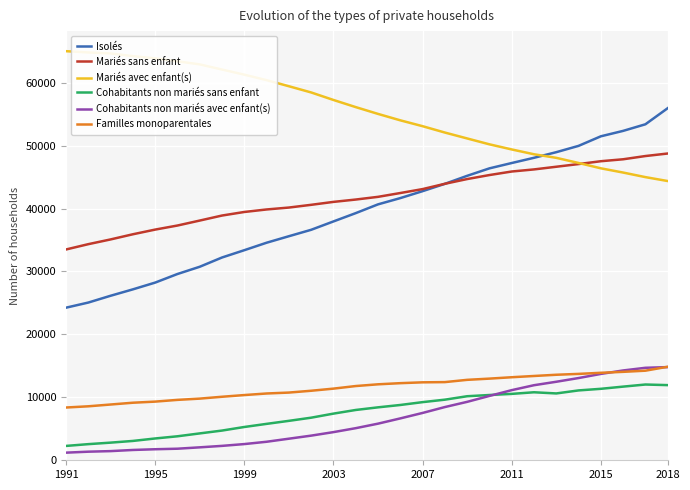

Which series has the largest total across all categories?

Mariés avec enfant(s)